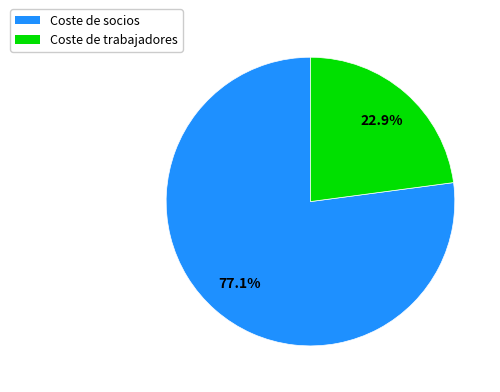

To the nearest percent, what percentage of the pie is Coste de socios?

77%